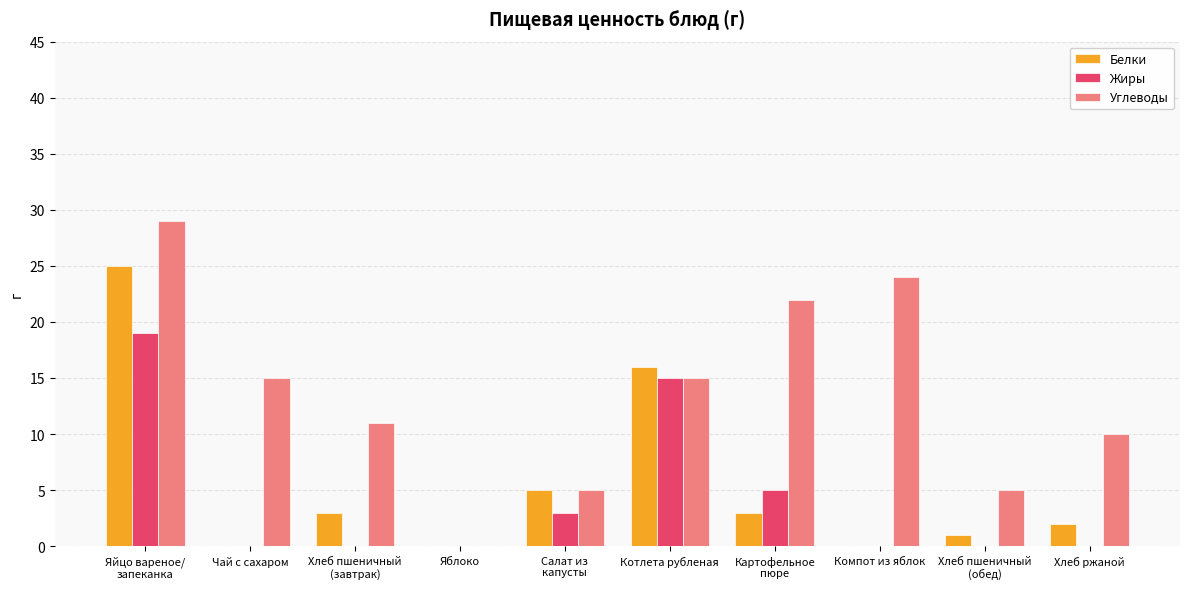

Which series has the widest spread of values?

Углеводы